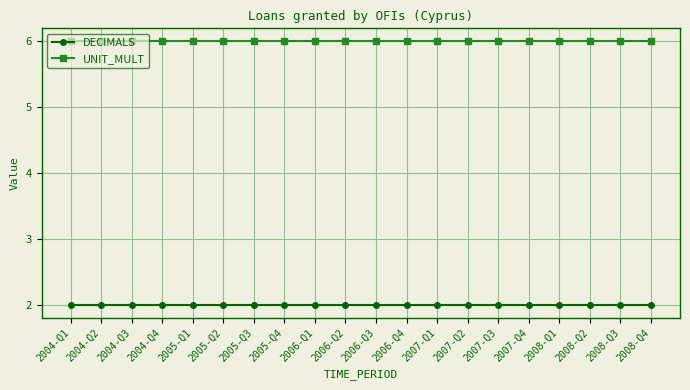

Is it true that DECIMALS equals 2 at 2008-Q4?

True